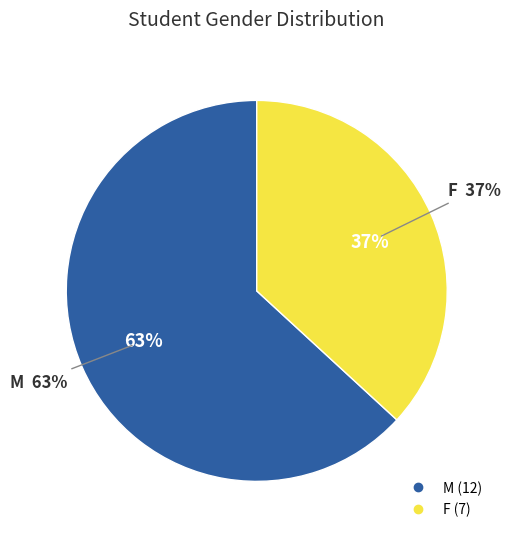

To the nearest percent, what is the difference between the M and F slice percentages?

26%